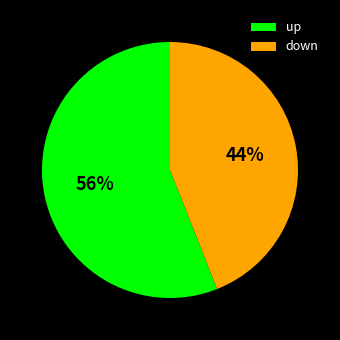

Which has a higher value, up or down?

up